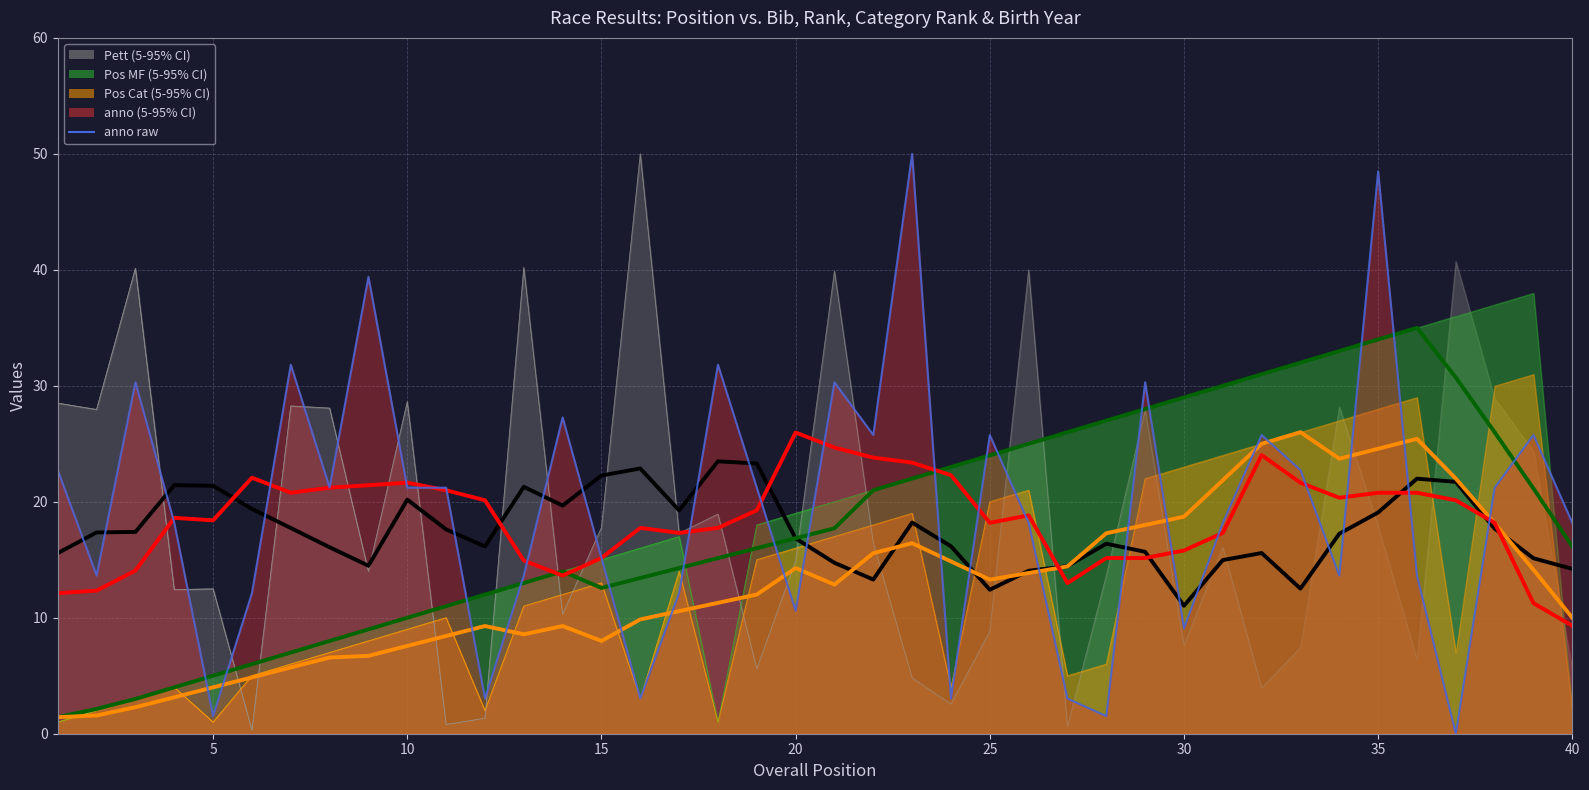

Is it true that Pos MF mean equals 8.4 at 20?

False